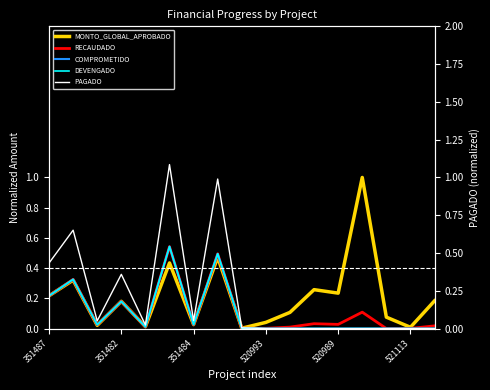

Does the chart display data point markers on the line(s)?

No